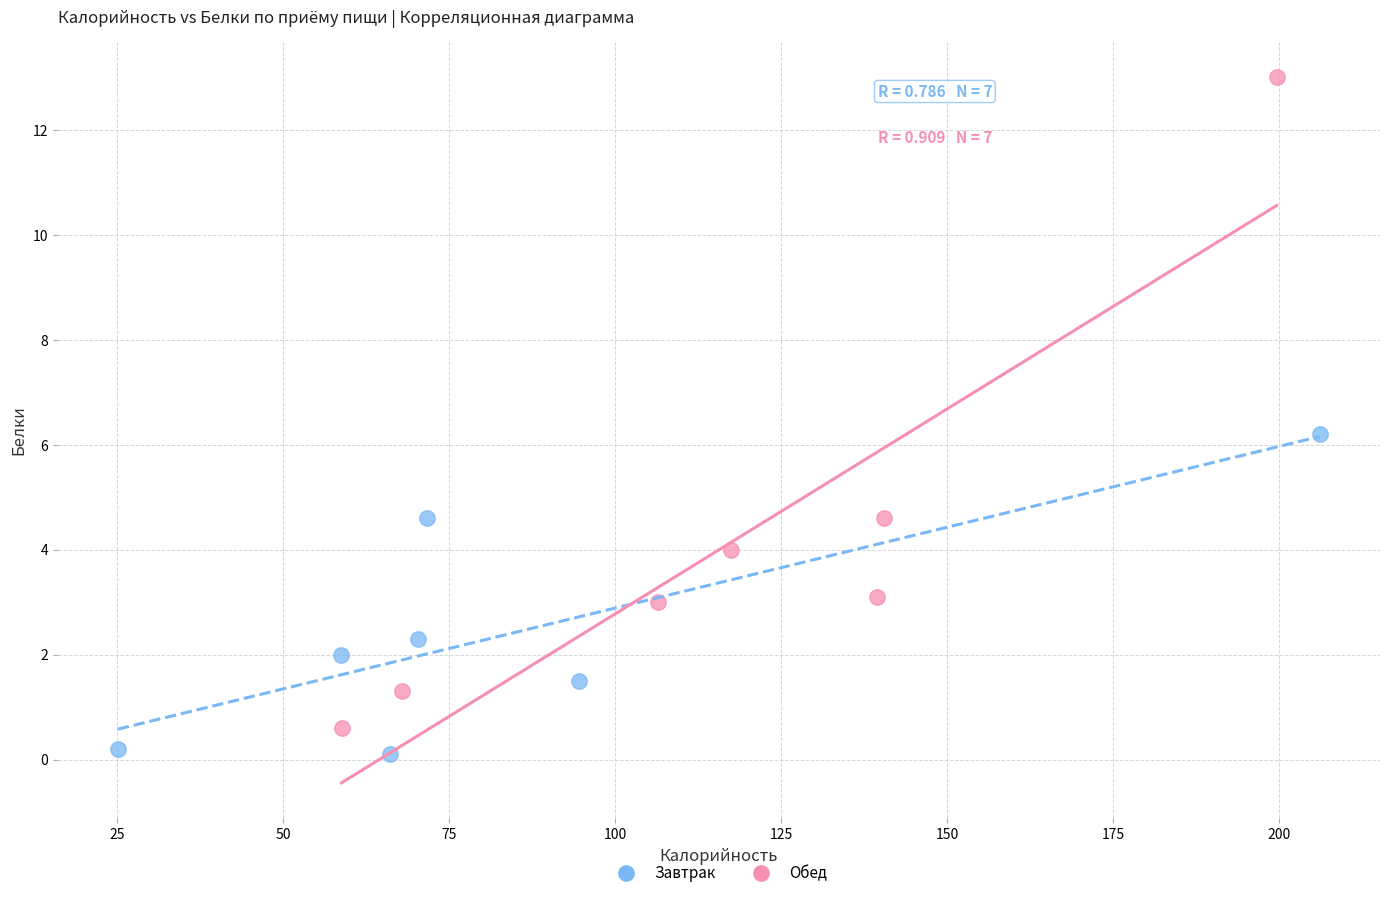

Which series reaches the maximum Y coordinate?

Обед